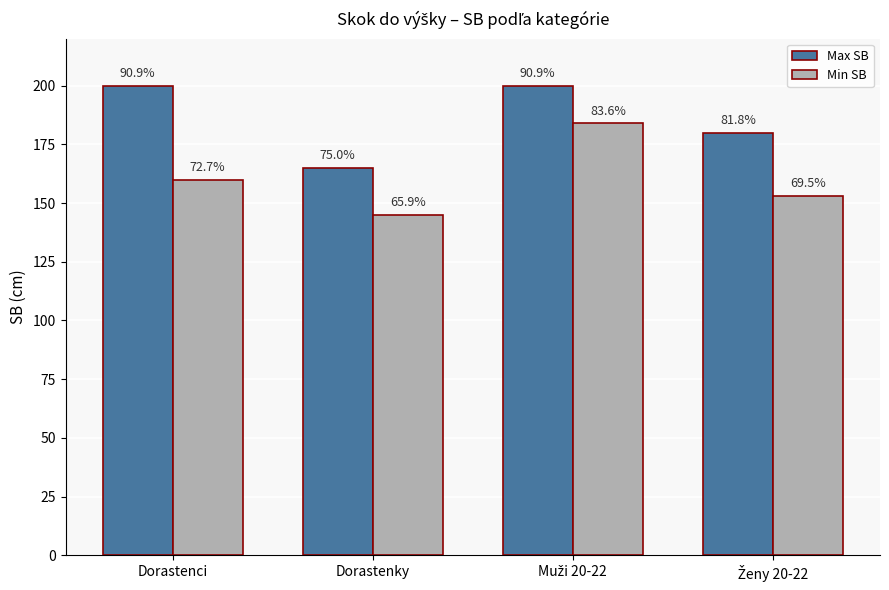

What is the maximum value shown in the chart?

200